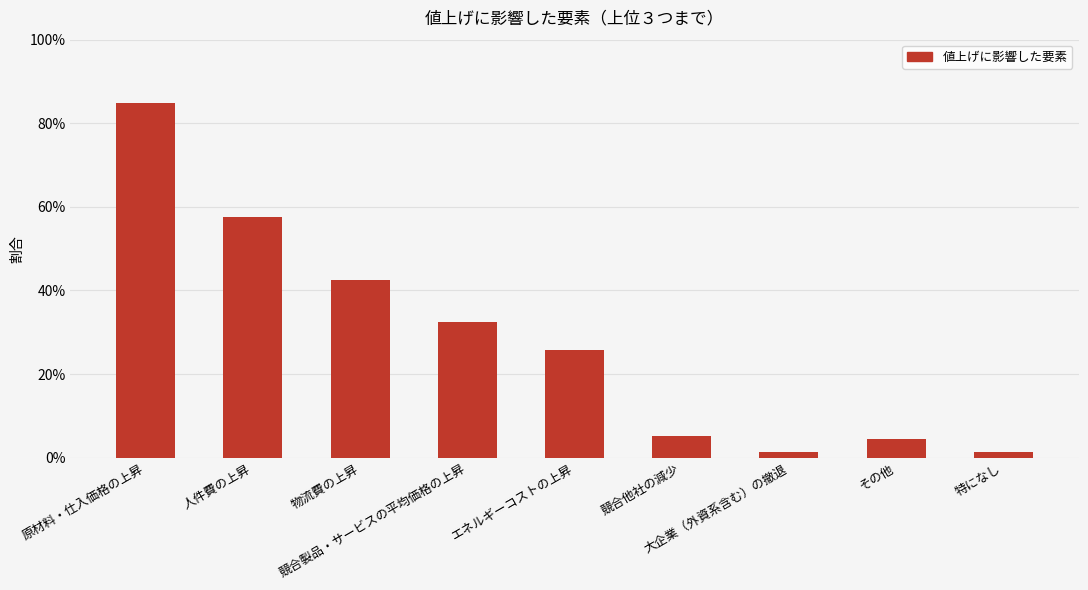

Are the bars horizontal?

No